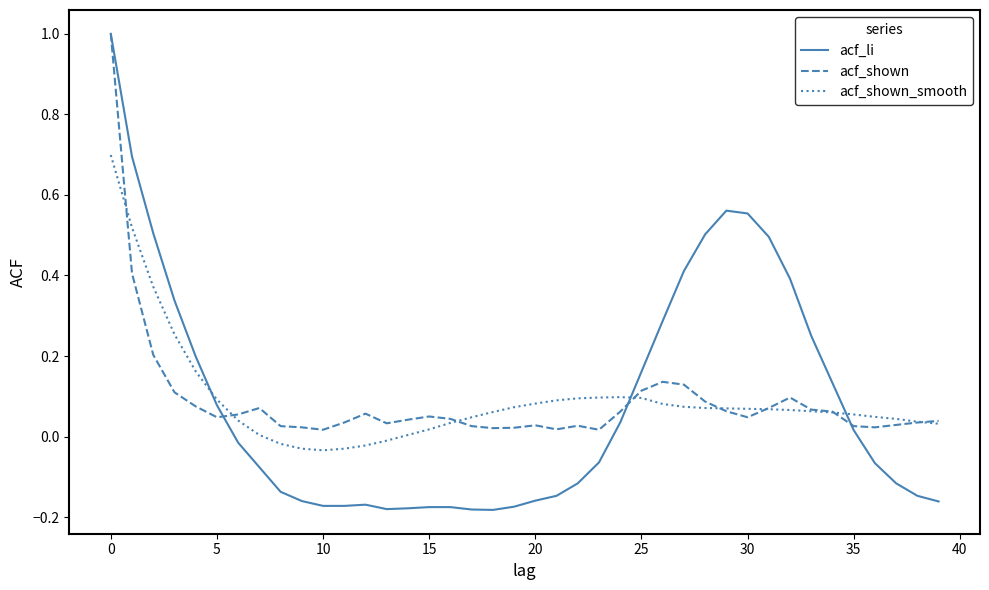

What is the maximum value shown in the chart?

1.0